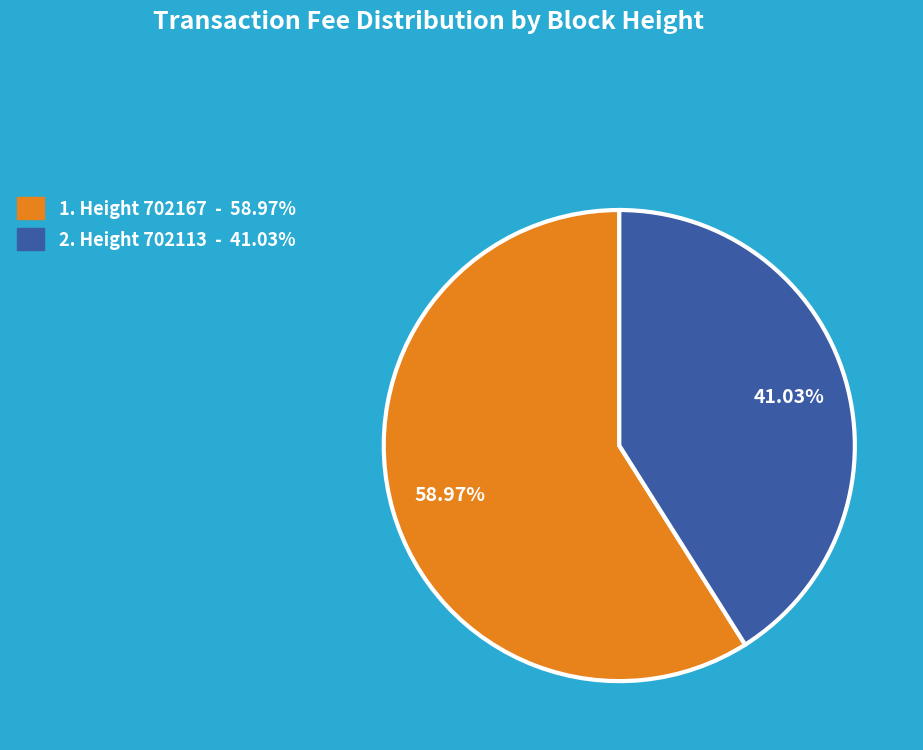

Is there any slice that represents more than half of the pie?

Yes